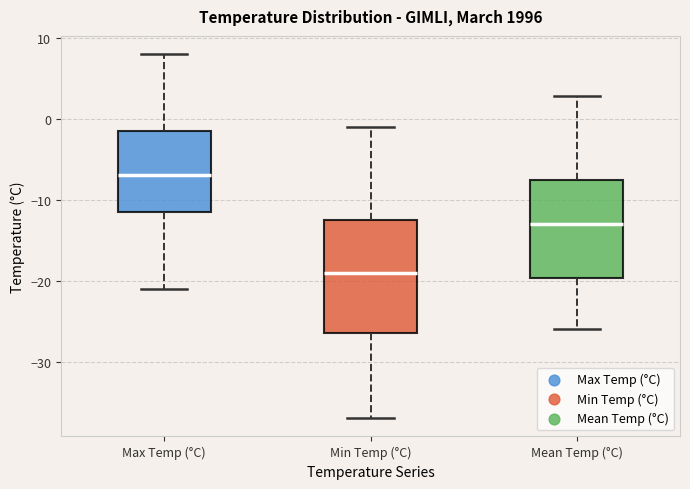

Where does the median line of the box for Min Temp (°C) sit on the y-axis? The values are not printed on the chart, so give them approximately, as read against the axis.

-19